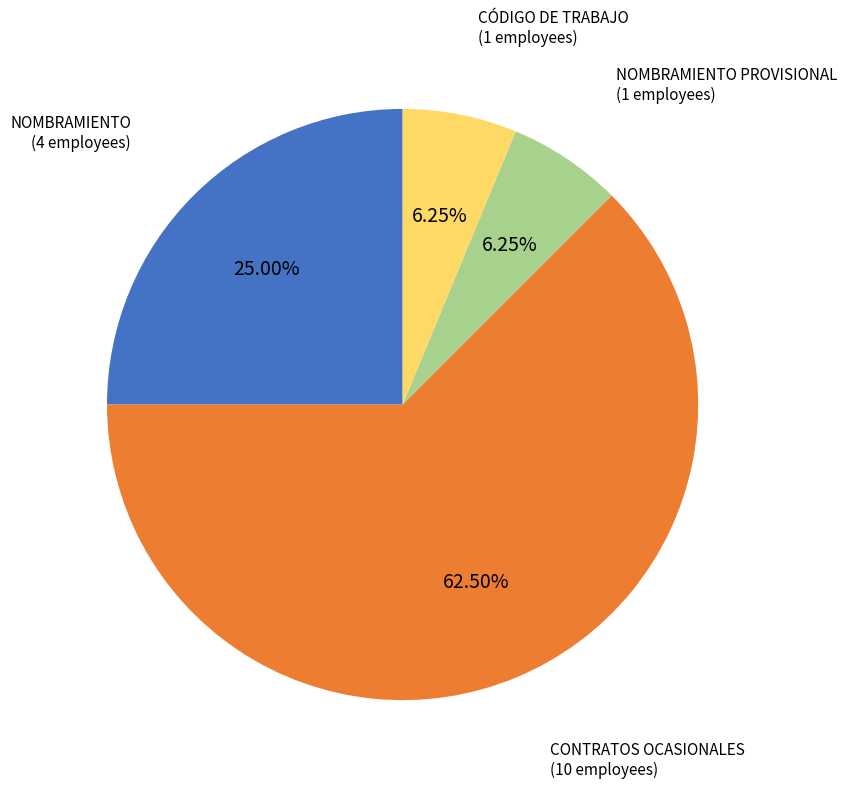

The NOMBRAMIENTO slice represents 25% of the pie. True or false?

True